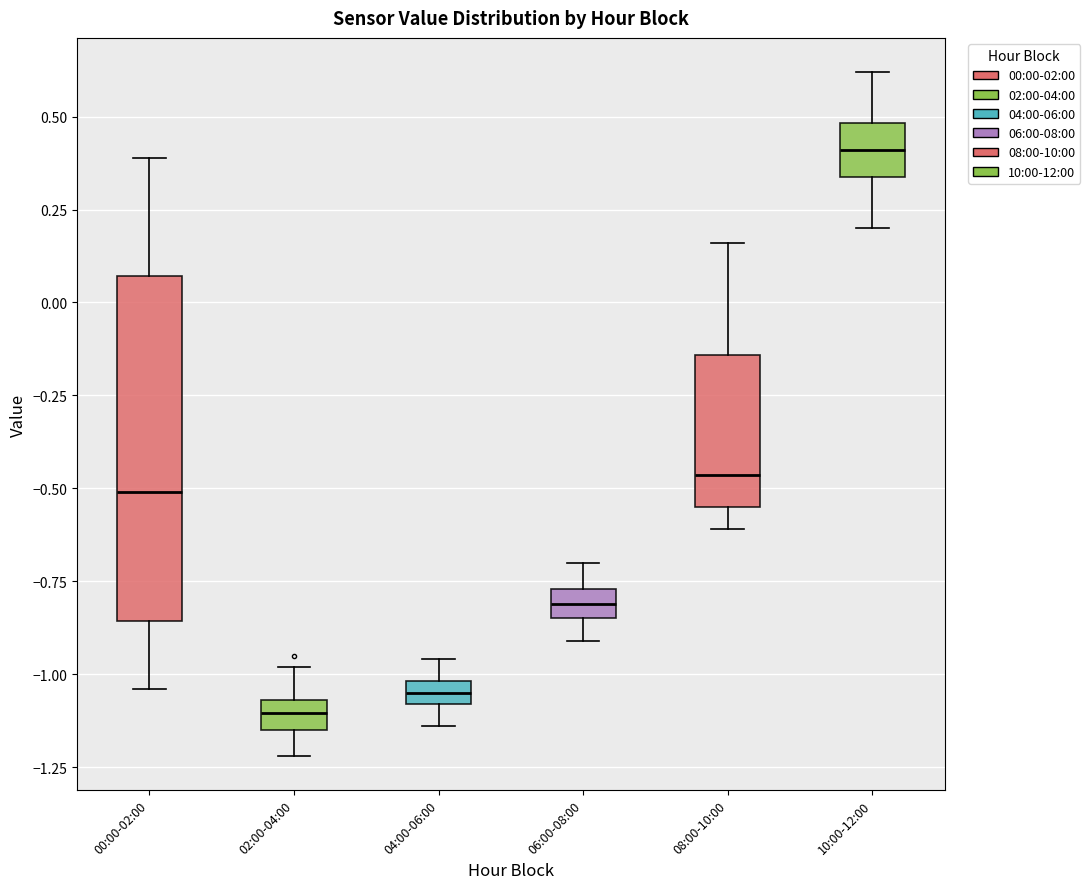

Which box's median line is the lowest?

02:00-04:00